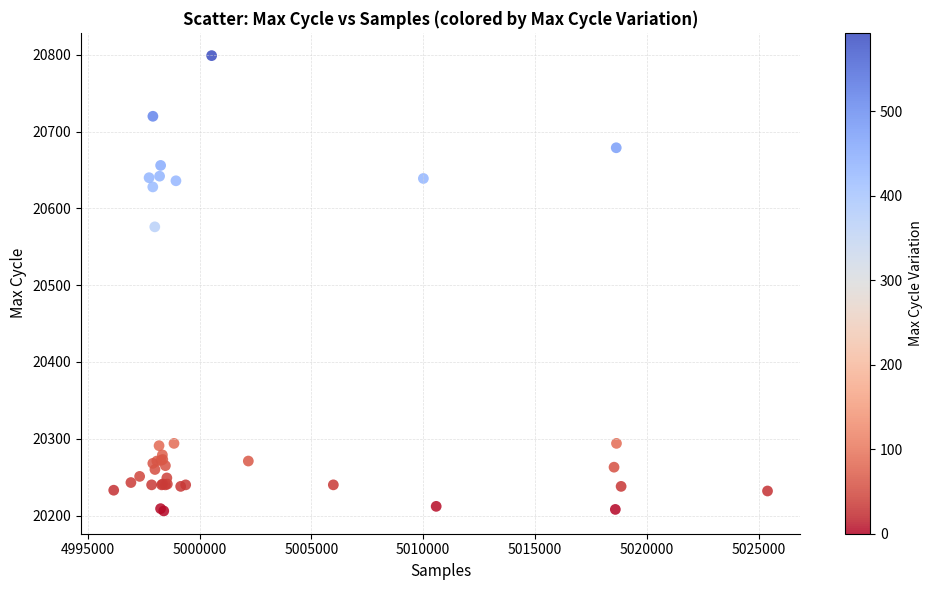

What Y value in the scatter plot is closest to 20502?

20576